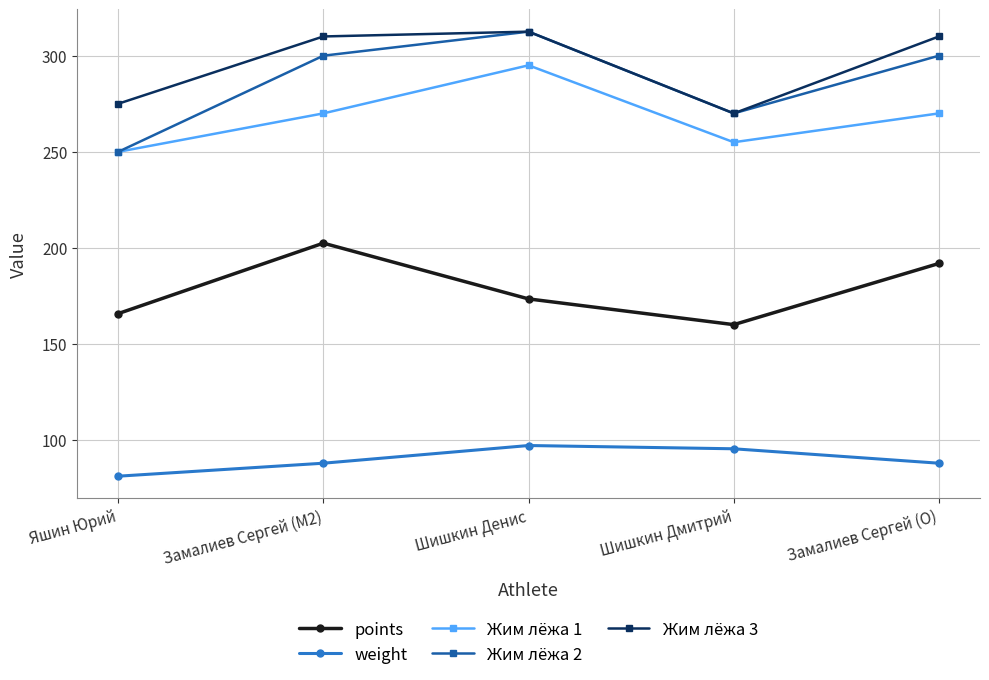

The value of Жим лёжа 1 at Замалиев Сергей (M2) is 270.0. True or false?

True